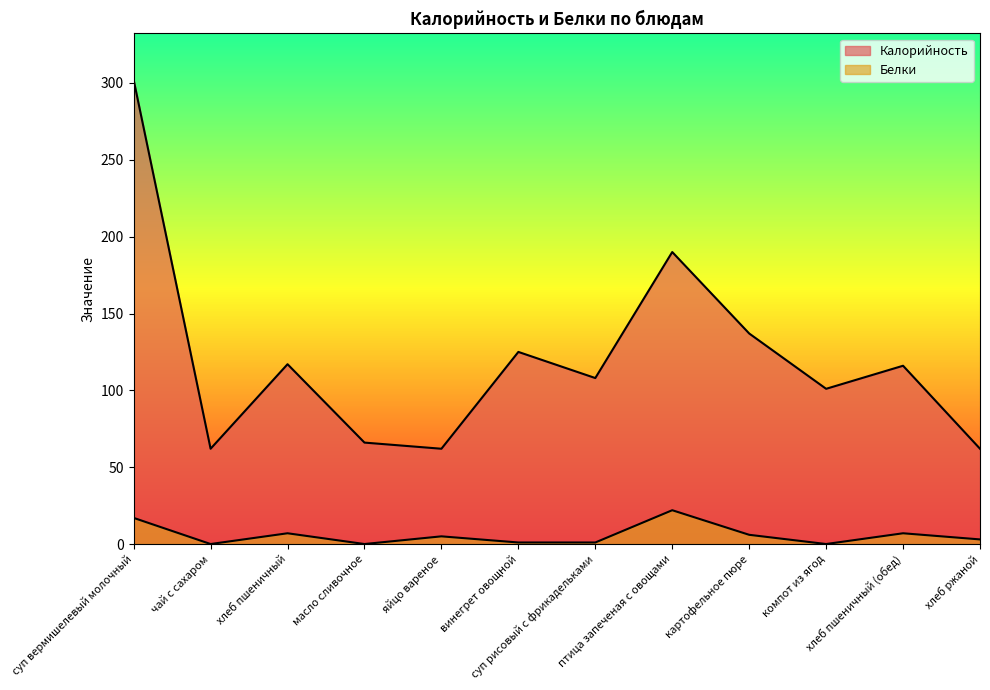

Between хлеб пшеничный (обед) and птица запеченая с овощами, which is larger?

птица запеченая с овощами